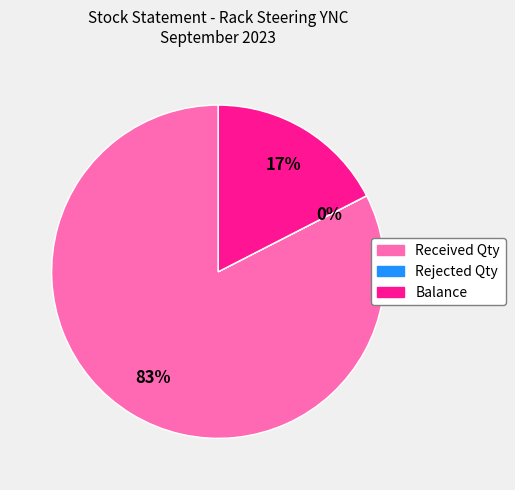

Is there a majority slice in this chart?

Yes